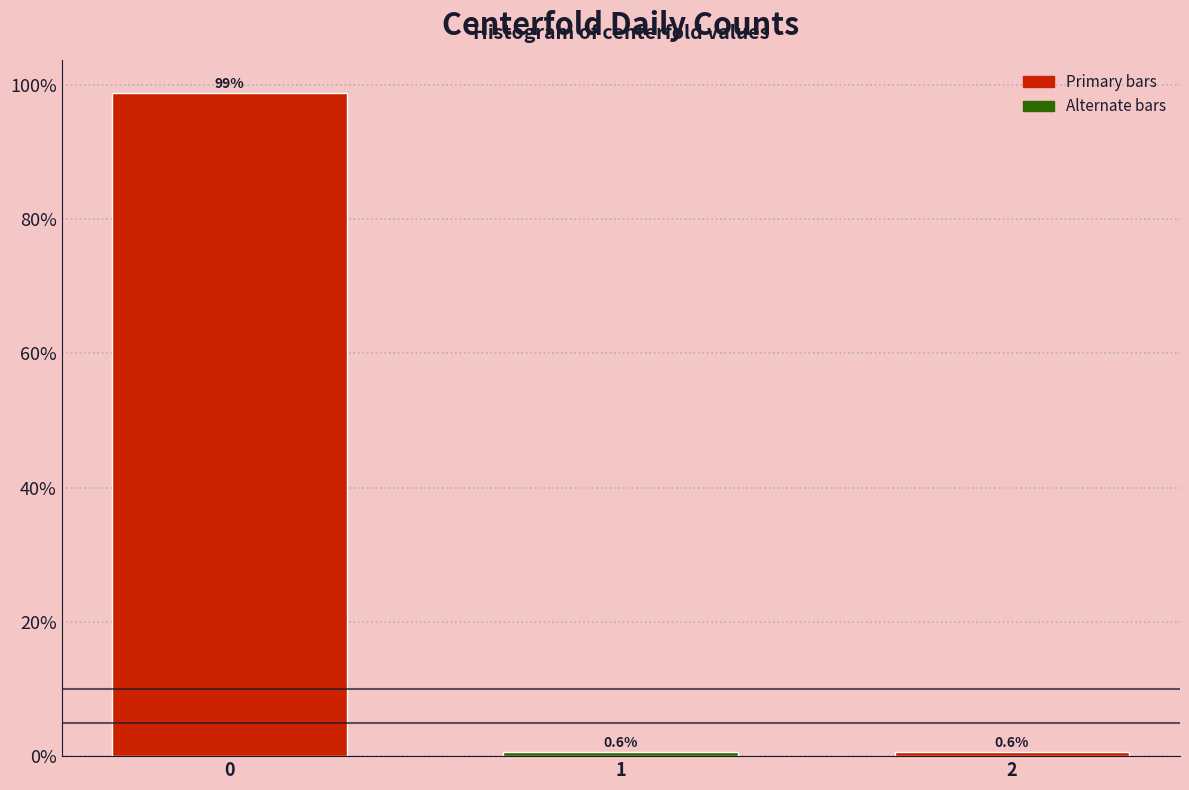

Reading right to left, what are all the values shown in this chart?

0.6	0.6	98.7